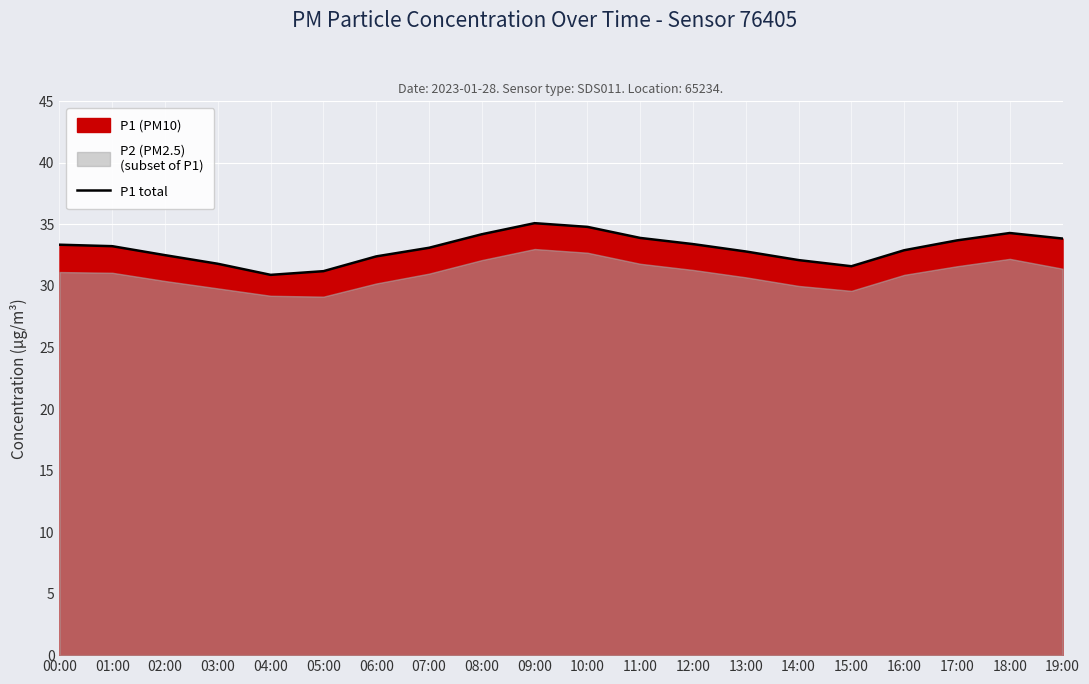

What is the change in value from 08:00 to 12:00?

-0.8